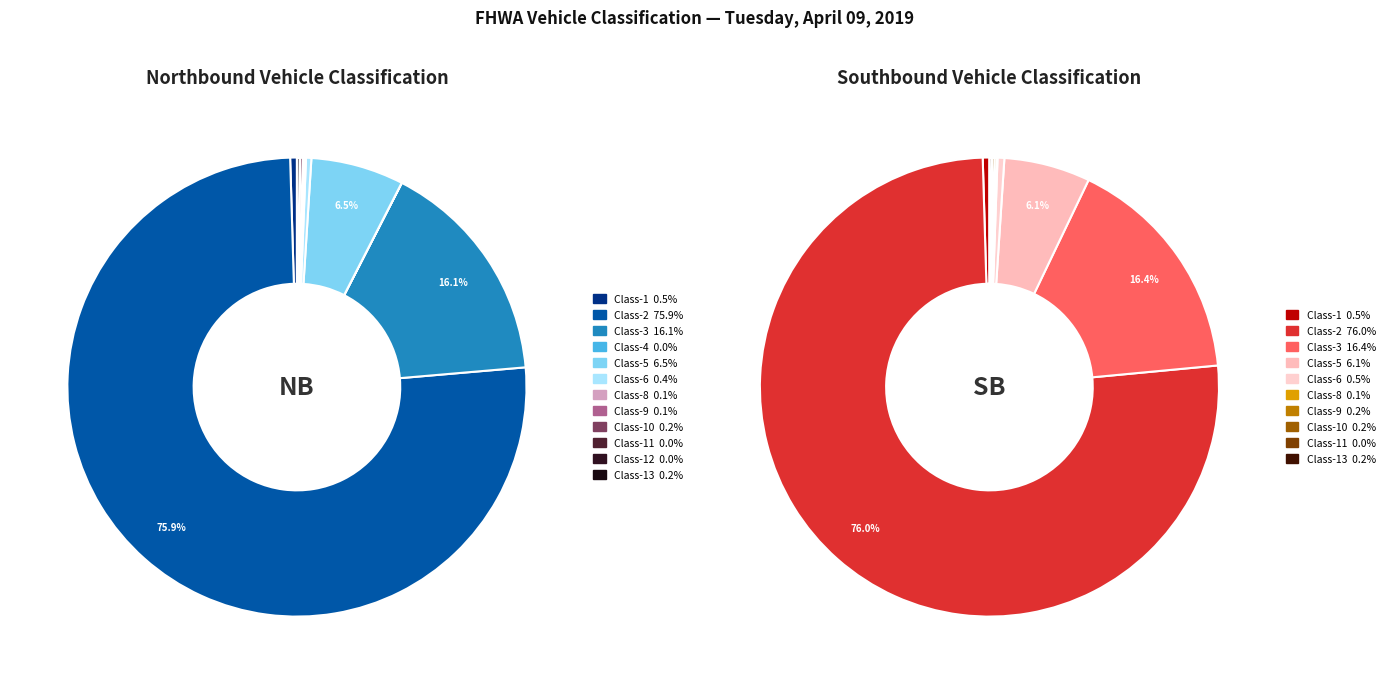

Is there a majority slice in this chart?

Yes